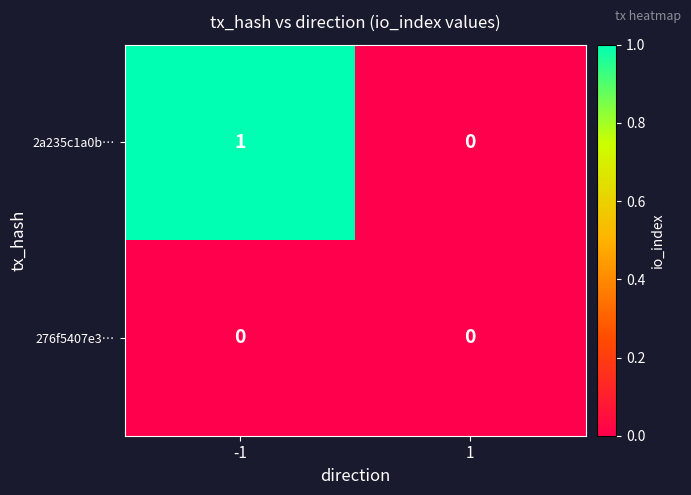

List the series in order of their overall mean, highest first.

2a235c1a0b…, 276f5407e3…